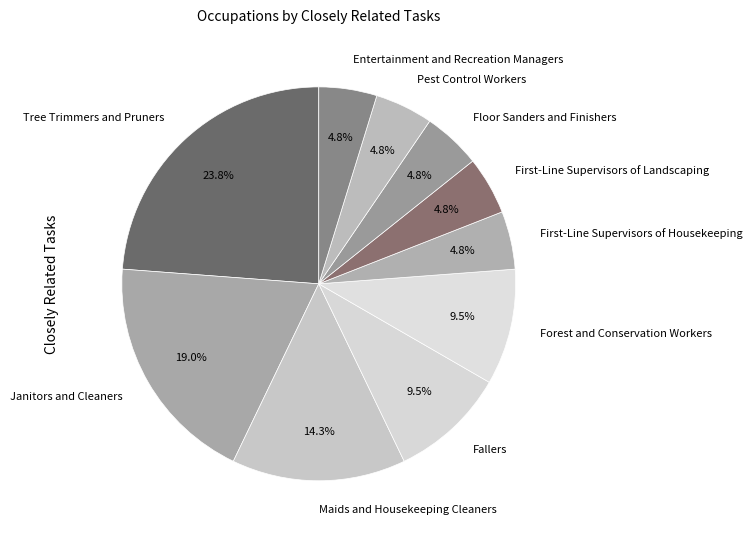

Which category has the biggest portion of the pie?

Tree Trimmers and Pruners